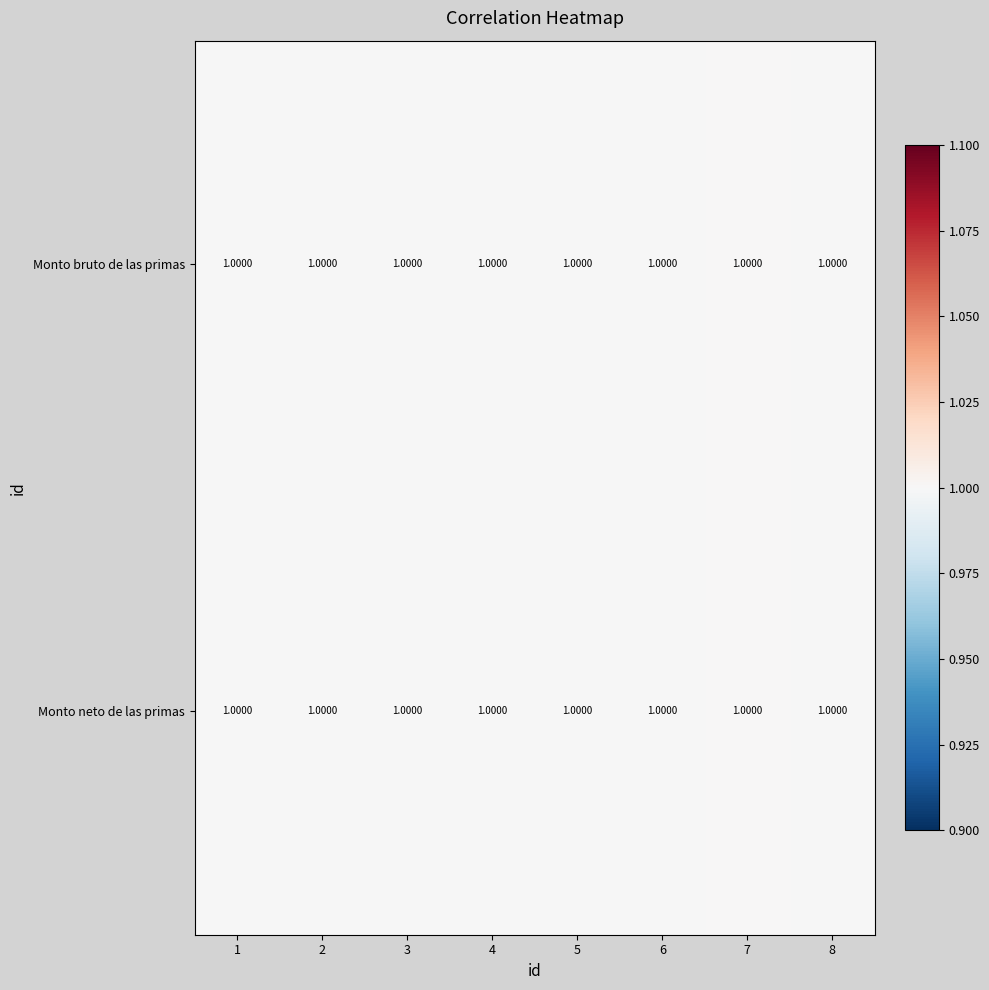

Reading right to left, transcribe all the data shown in this chart.

Monto bruto de las primas: 8=1.0	7=1.0	6=1.0	5=1.0	4=1.0	3=1.0	2=1.0	1=1.0
Monto neto de las primas: 8=1.0	7=1.0	6=1.0	5=1.0	4=1.0	3=1.0	2=1.0	1=1.0